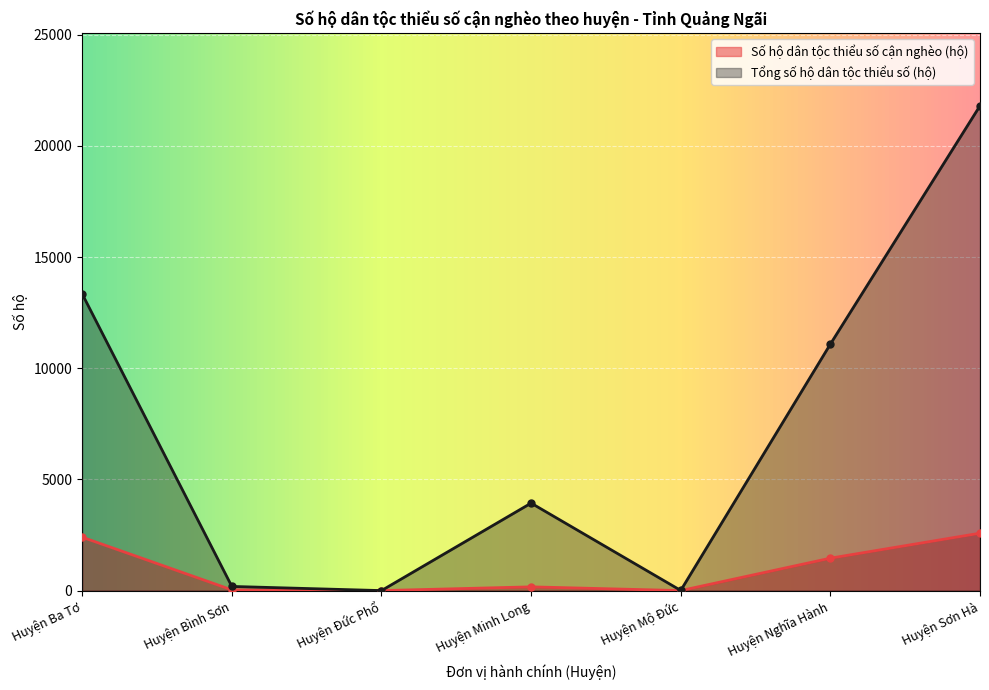

Which series has the widest spread of values?

Tổng số hộ dân tộc thiểu số (hộ)